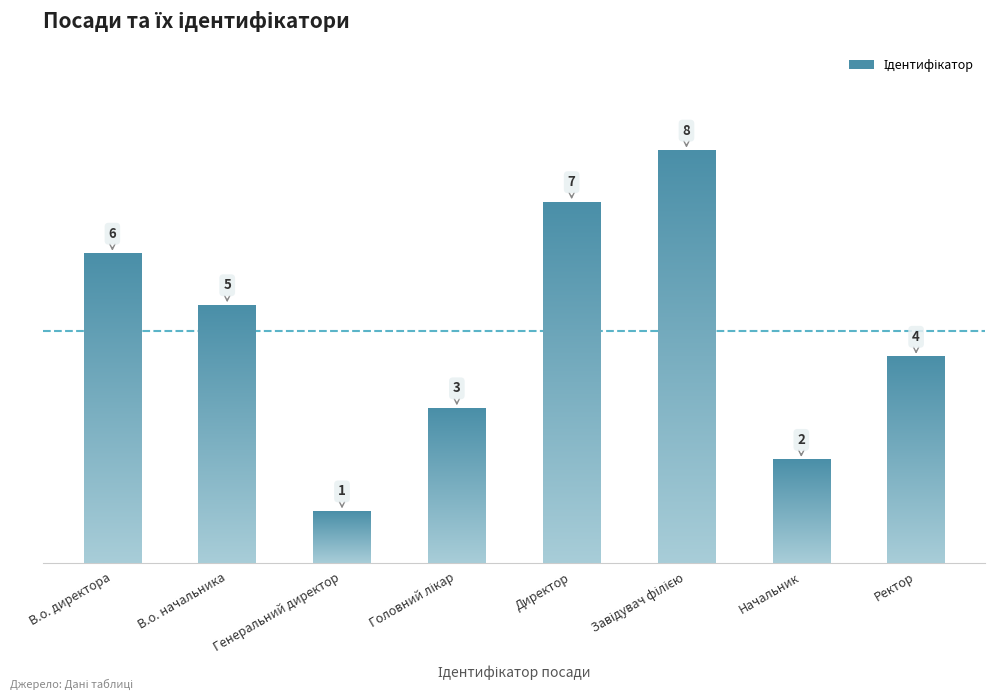

The value at В.о. директора is 6. True or false?

True